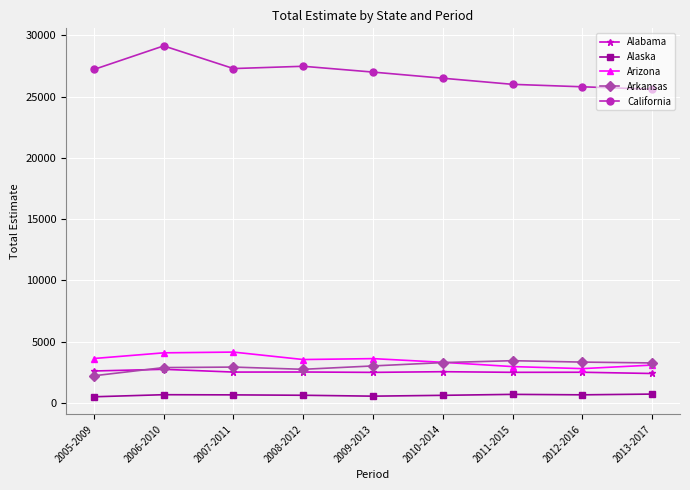

What is the label of the 4th point from the right?

2010-2014